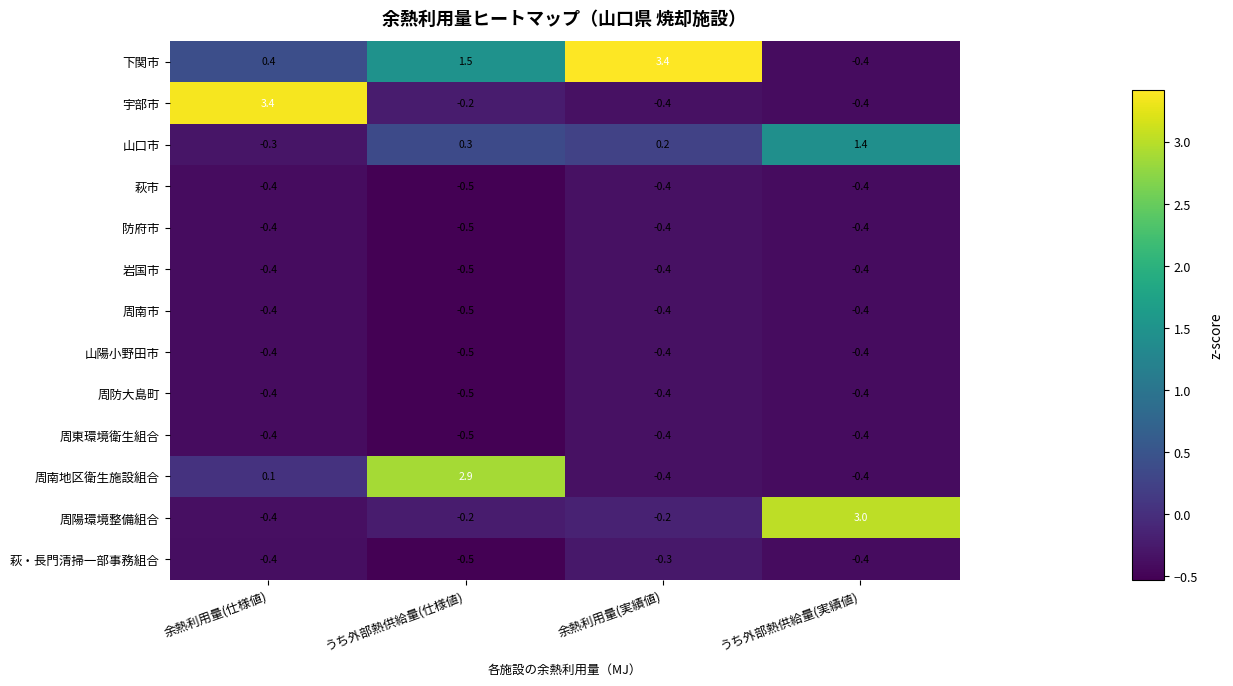

At how many categories does at least one series exceed 1?

4